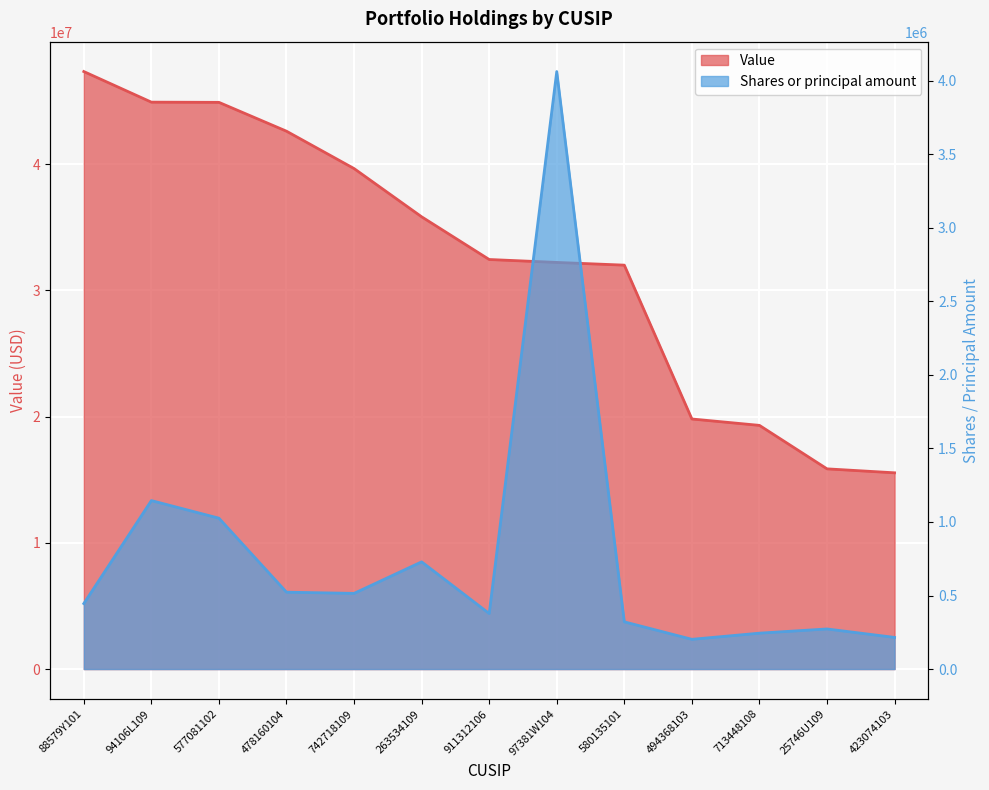

What is the value of the Value point at the 10th from the left?

19812000